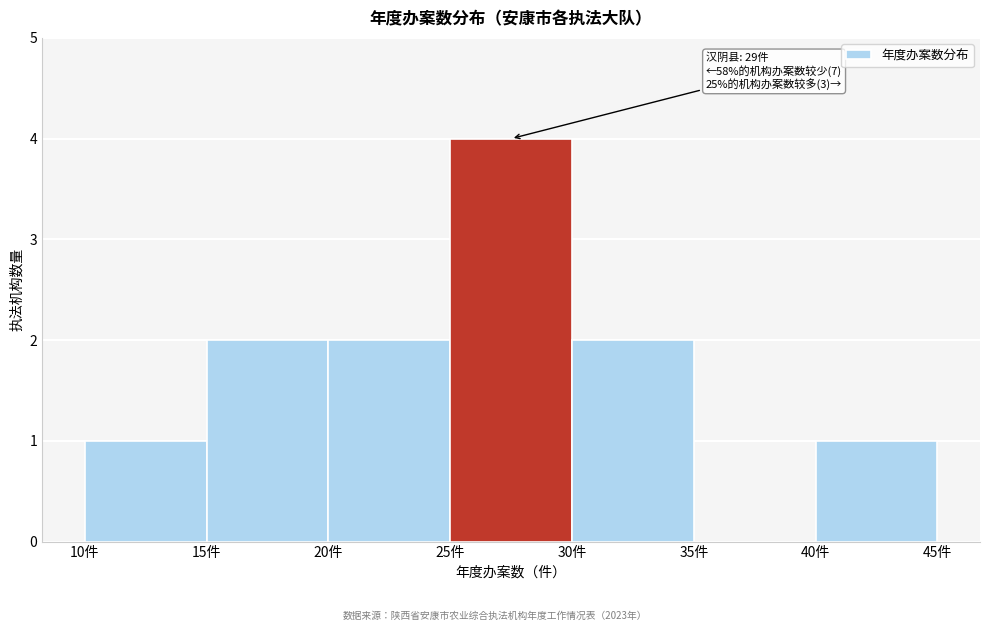

Over which range of the x-axis is the bar tallest?

25 to 30